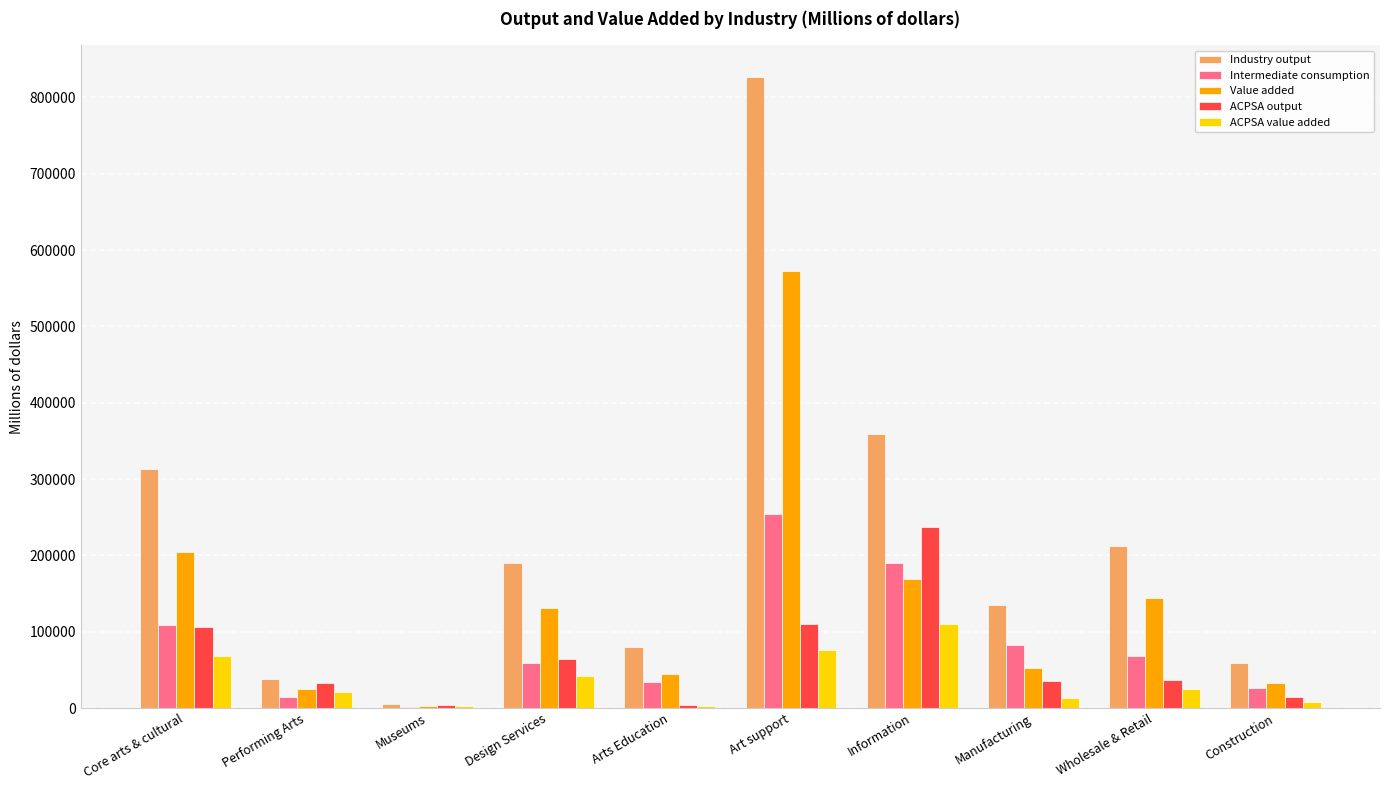

At which category does the chart reach its peak across all series?

Art support